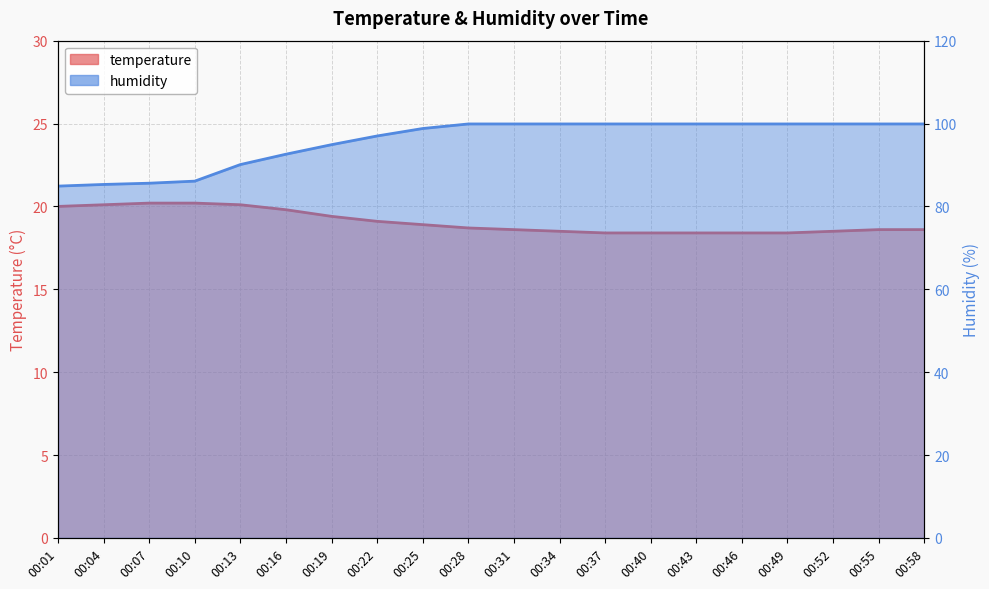

True or false: temperature and humidity intersect in this chart.

False